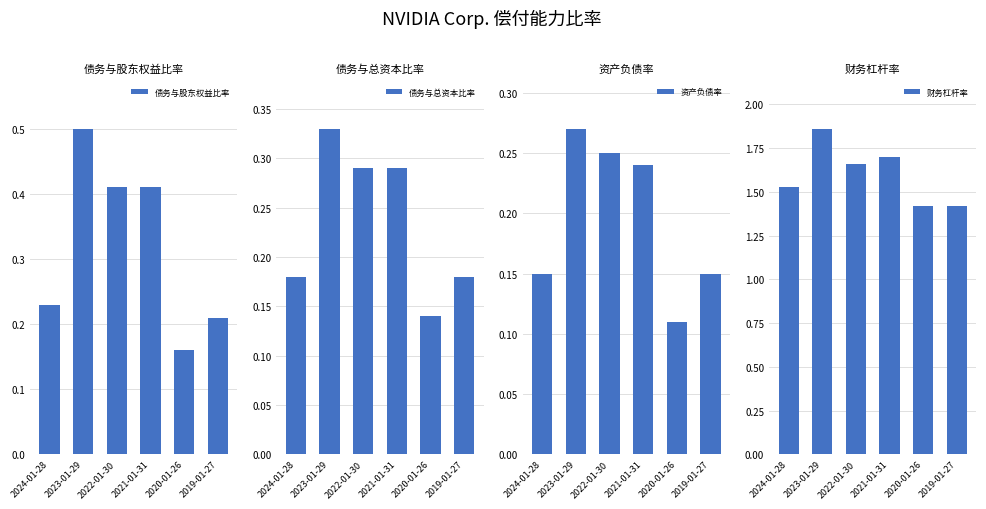

At how many categories does at least one series exceed 1?

6